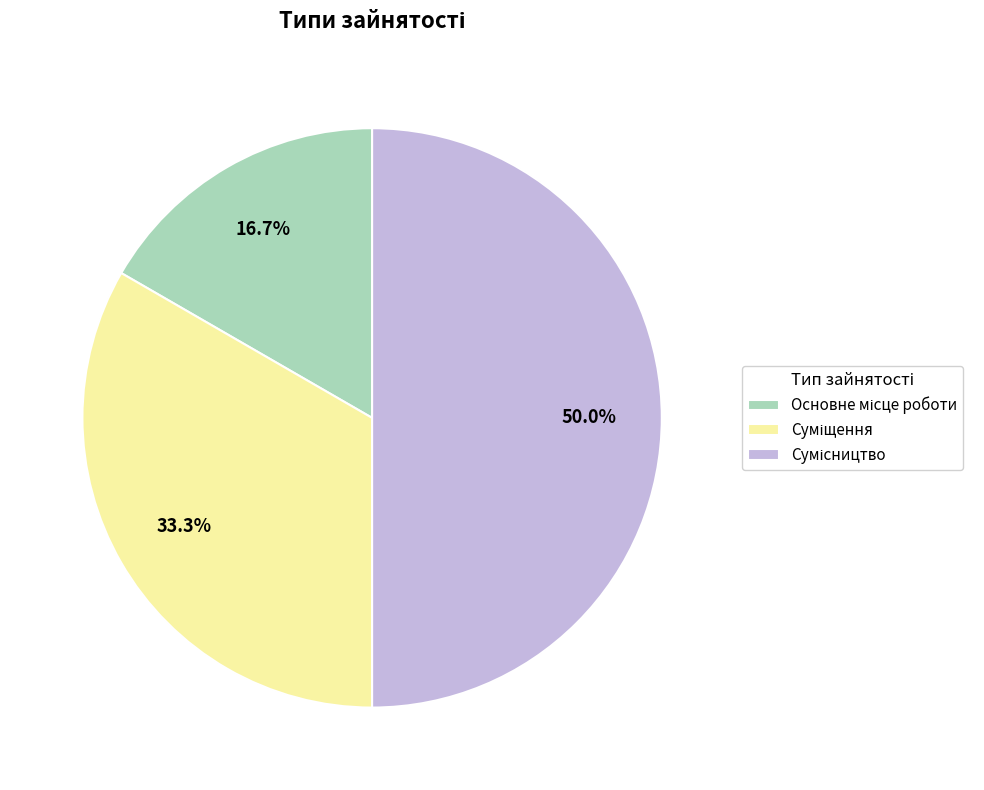

How many segments does this pie chart have?

3